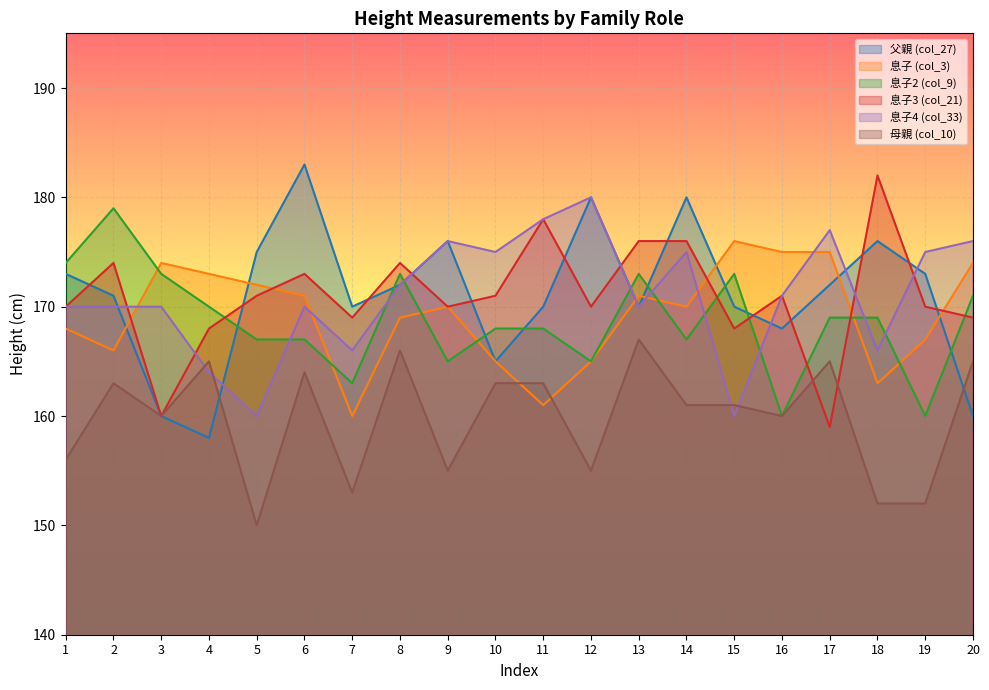

List the series in order of their peak value, lowest first.

母親 (col_10), 息子 (col_3), 息子2 (col_9), 息子4 (col_33), 息子3 (col_21), 父親 (col_27)